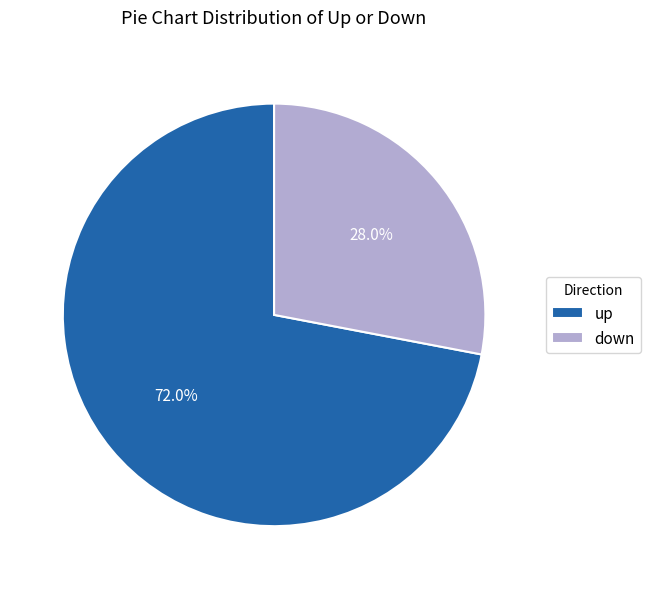

True or false: down accounts for 28% of the total.

True